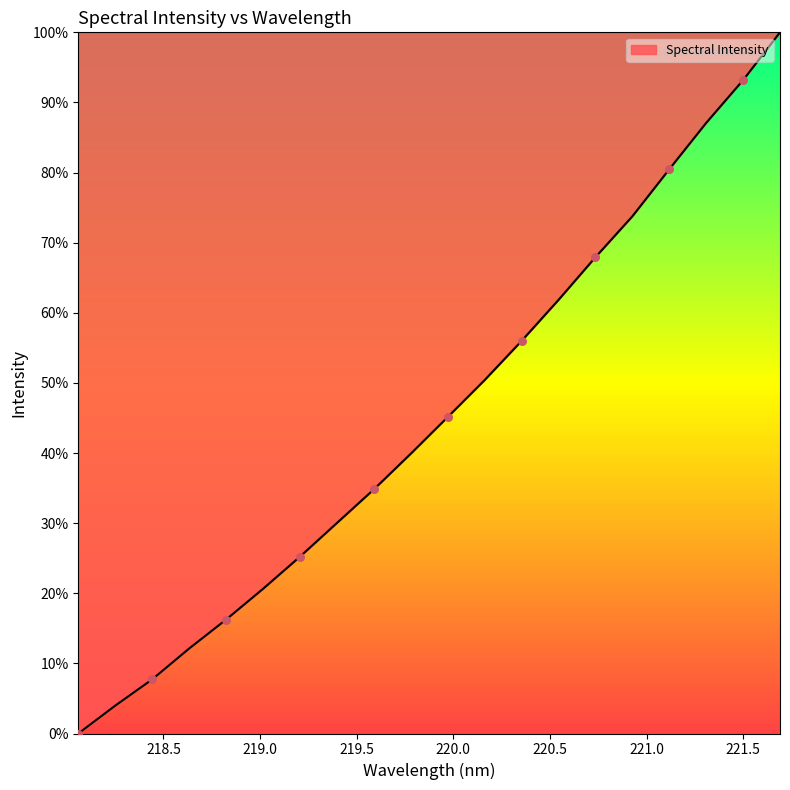

What is the difference between the maximum and minimum values?

100.0